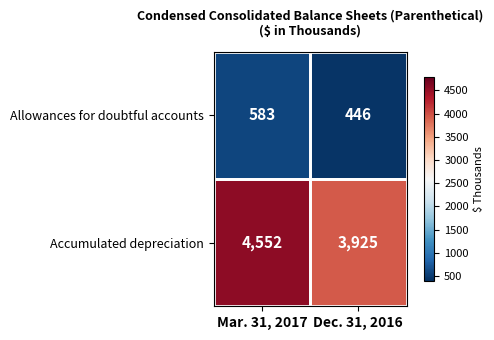

Is it true that Accumulated depreciation equals 7694 at Mar. 31, 2017?

False